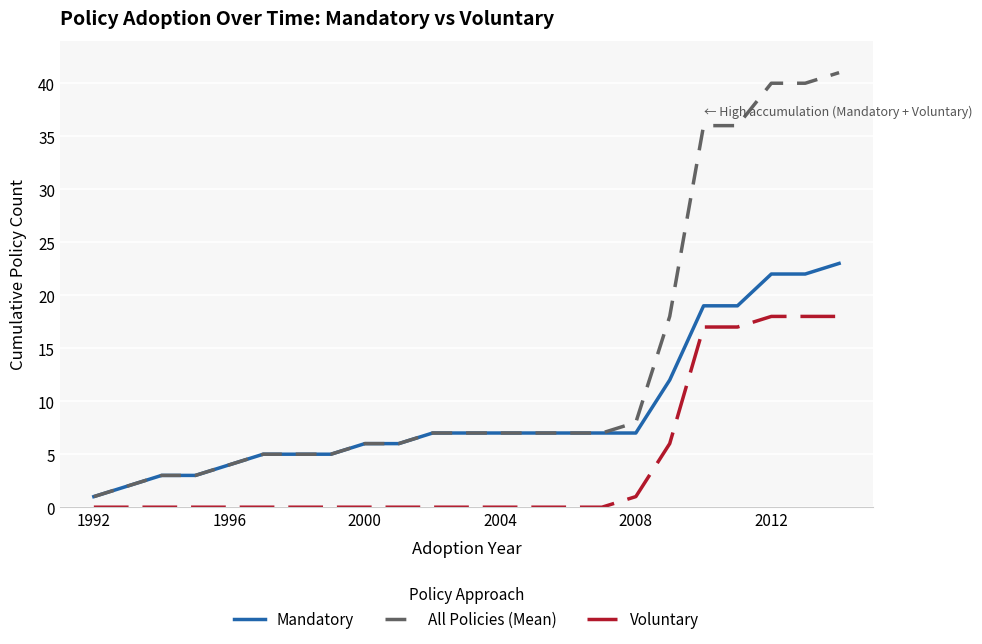

What is the maximum value for All Policies (Mean)?

41